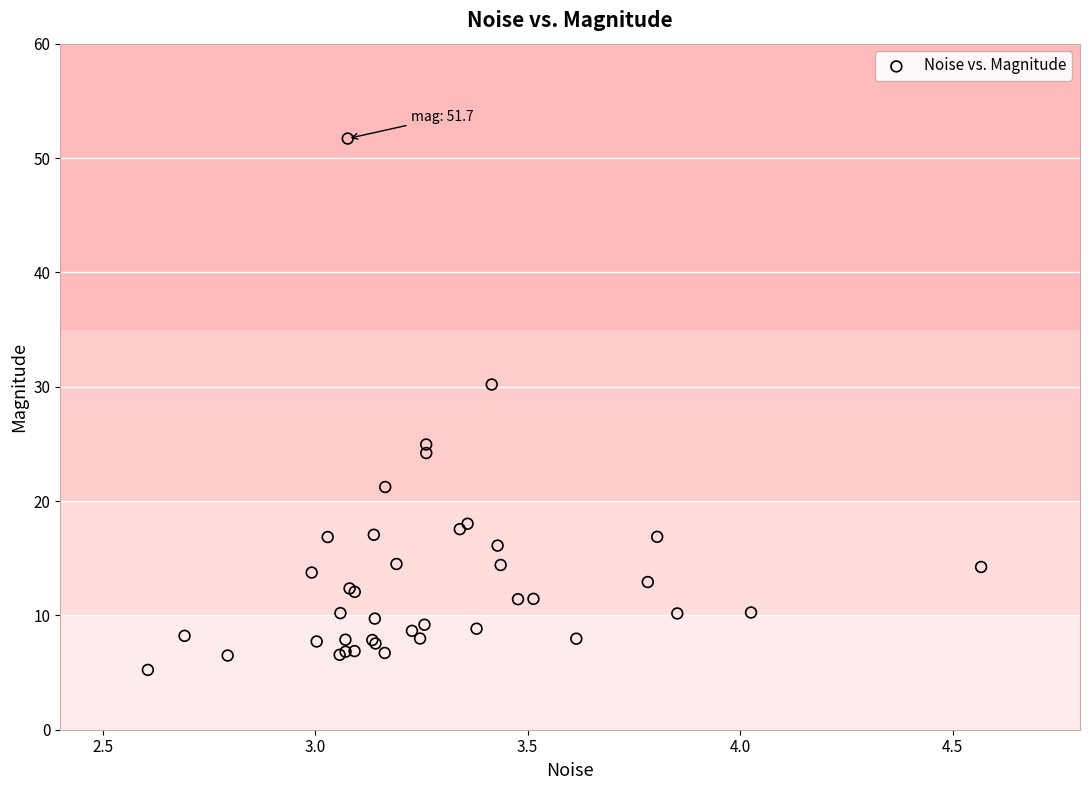

What Y value in the scatter plot is closest to 28?

30.2